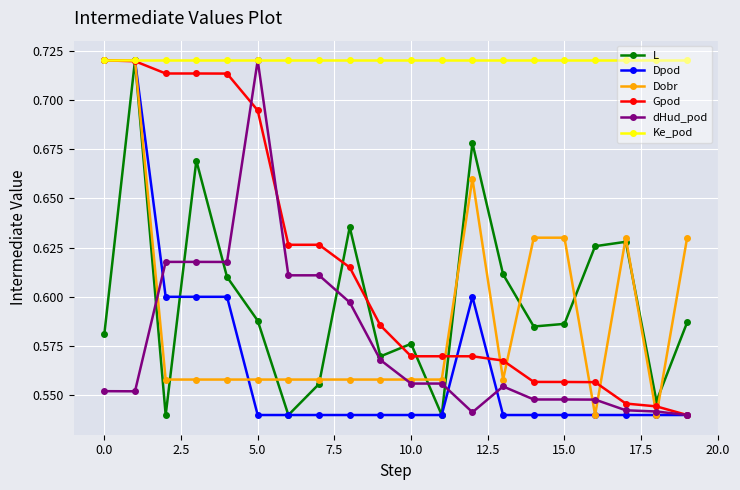

How many Dpod values are between 0 and 1?

20